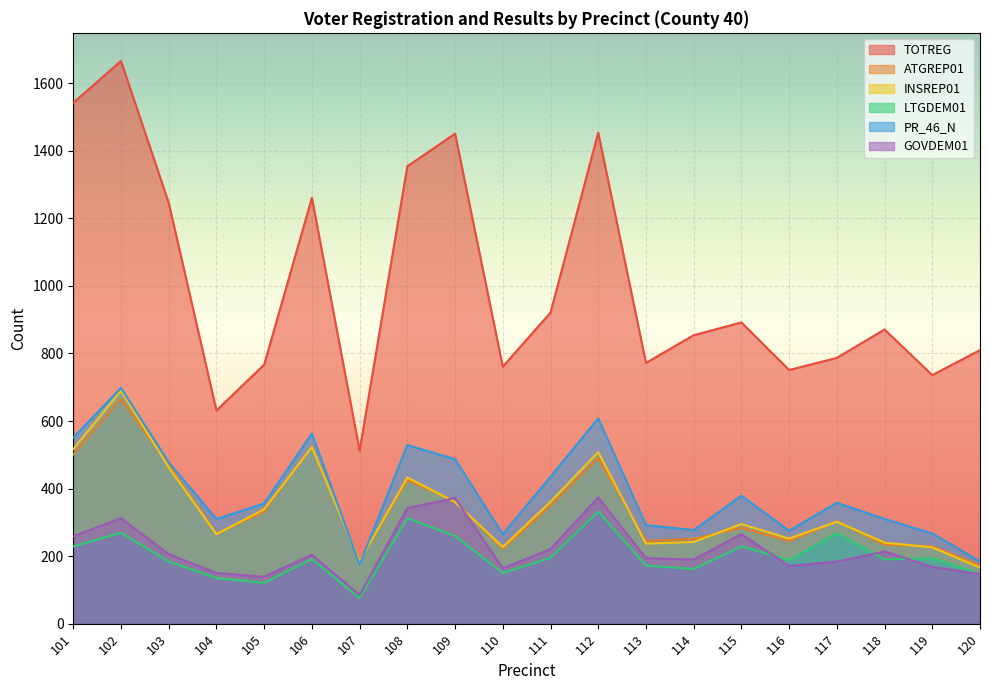

Where is TOTREG nearest to the value 1089?

103